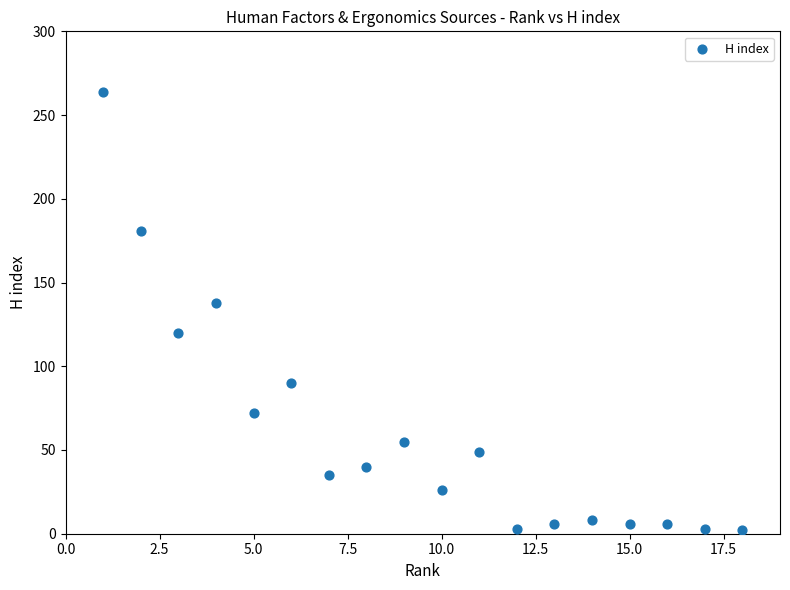

What is the range of X values (max minus min)?

17